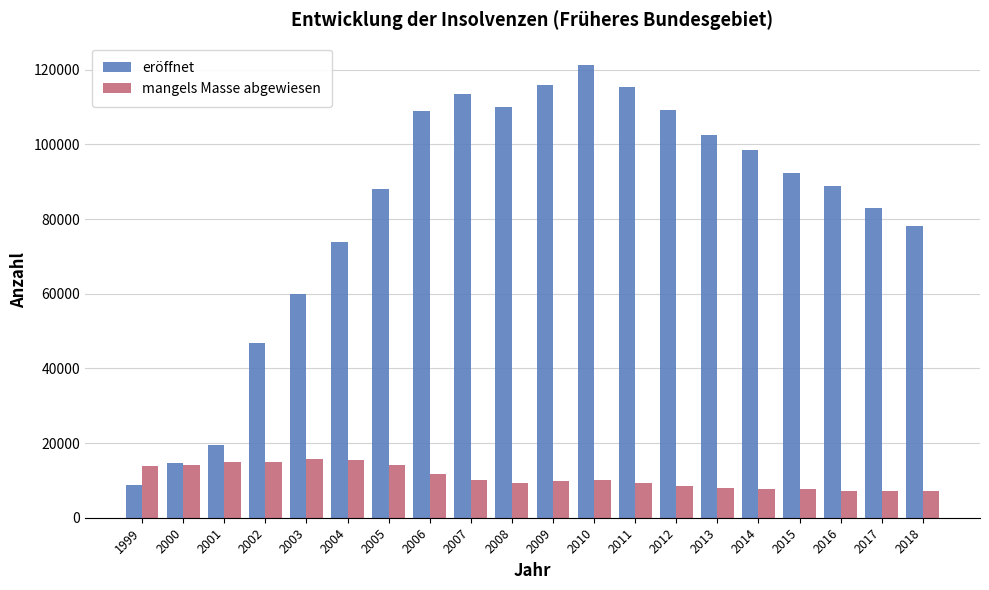

What is the maximum value for eröffnet?

121200